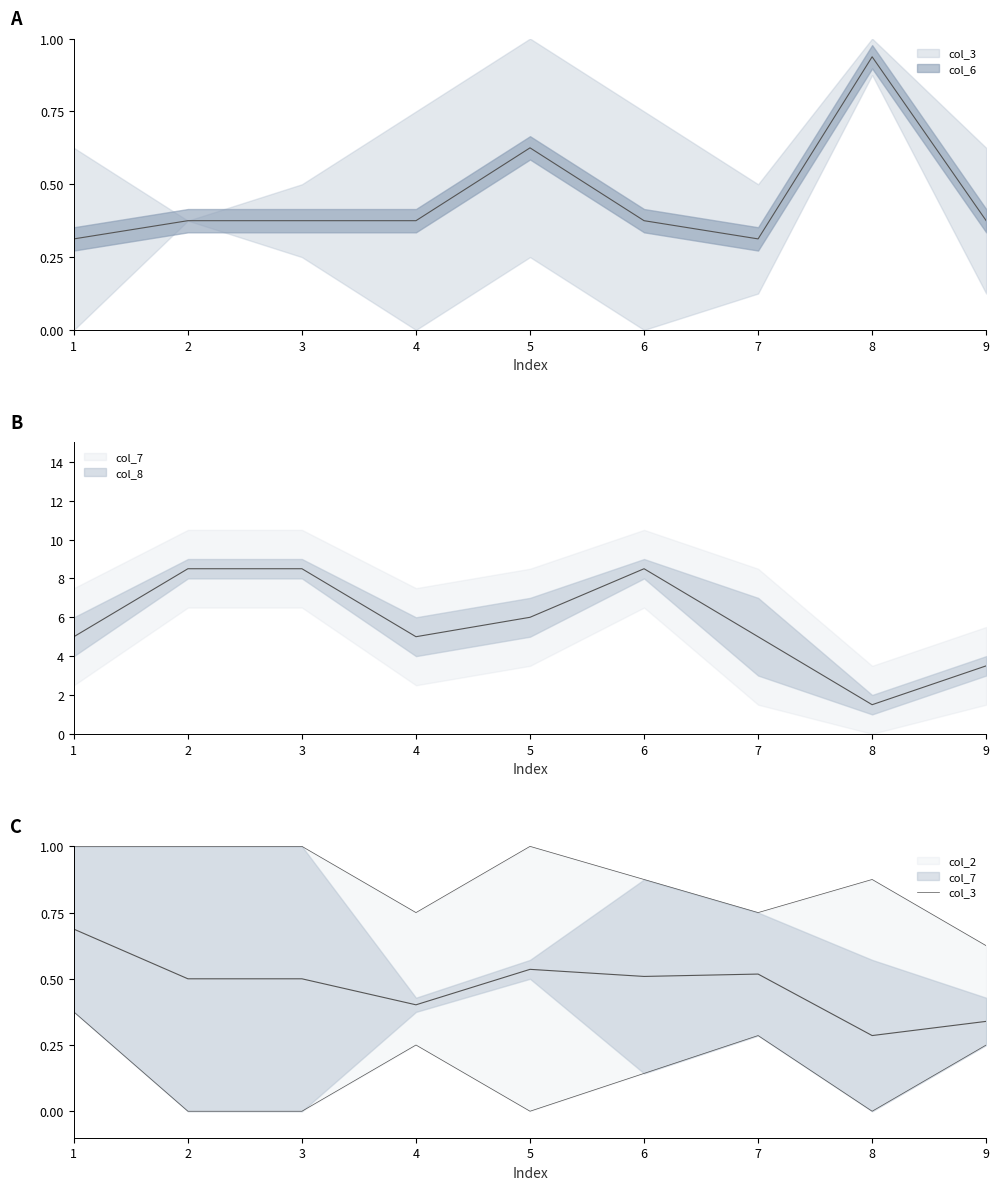

How many lines are shown in the chart?

1